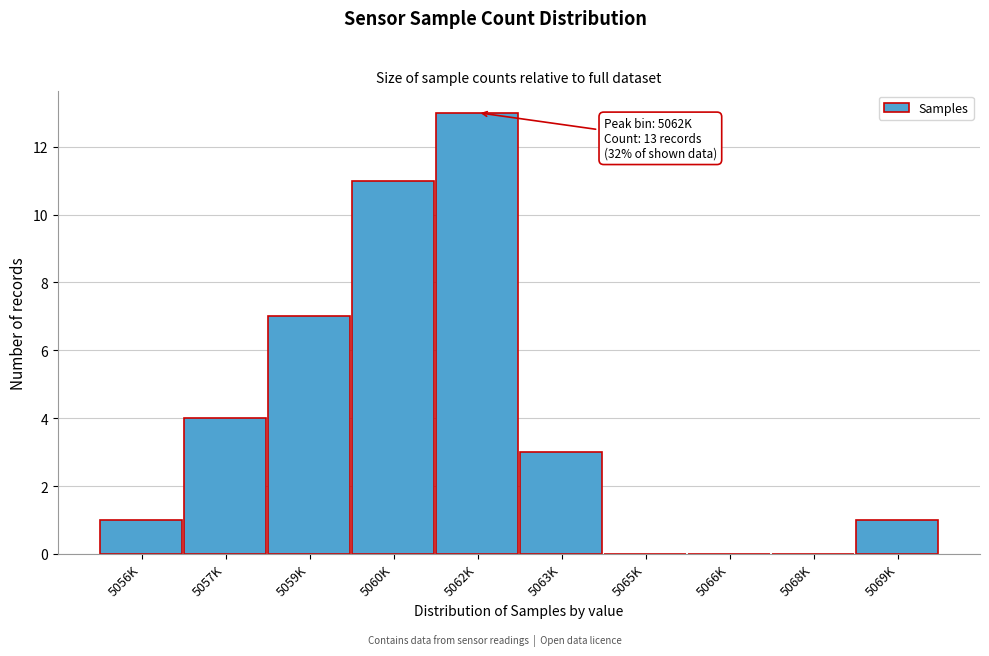

Reading left to right, extract all data points from this chart.

5056K=1	5057K=4	5059K=7	5060K=11	5062K=13	5063K=3	5065K=0	5066K=0	5068K=0	5069K=1